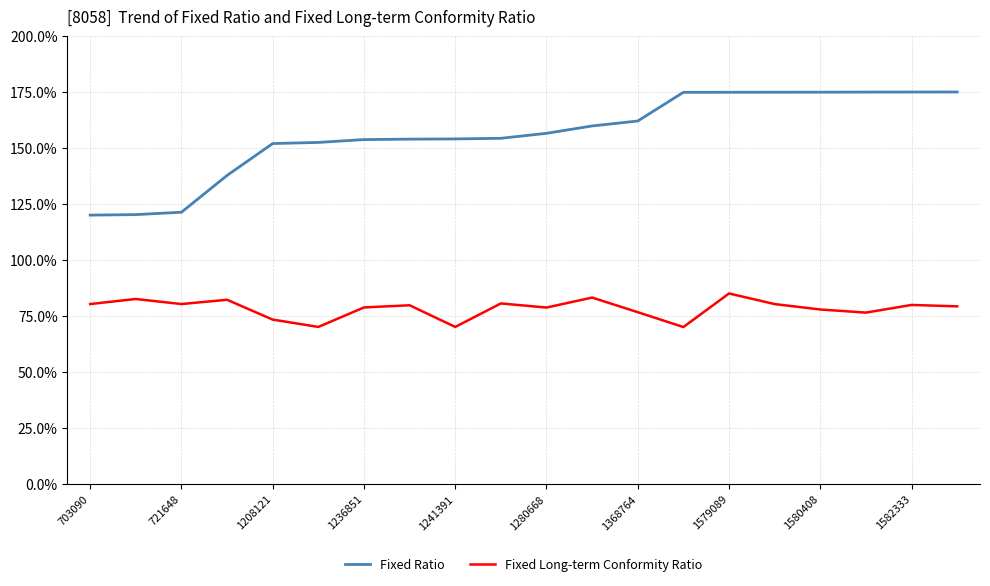

True or false: Fixed Long-term Conformity Ratio and Fixed Ratio cross at least once.

False